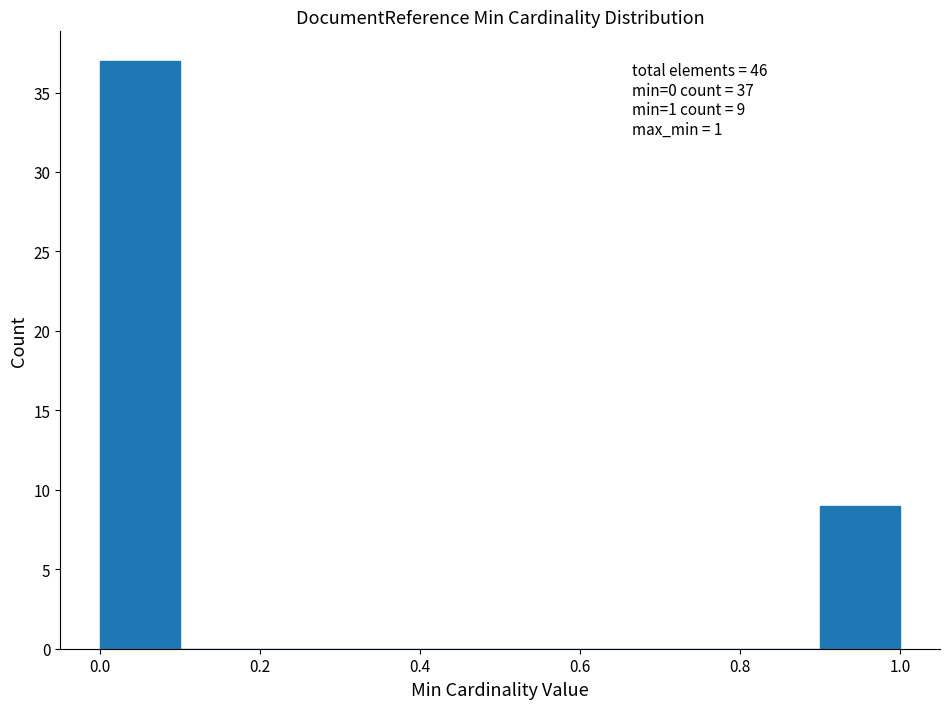

Over which range of the x-axis is the bar tallest?

0.0 to 0.1